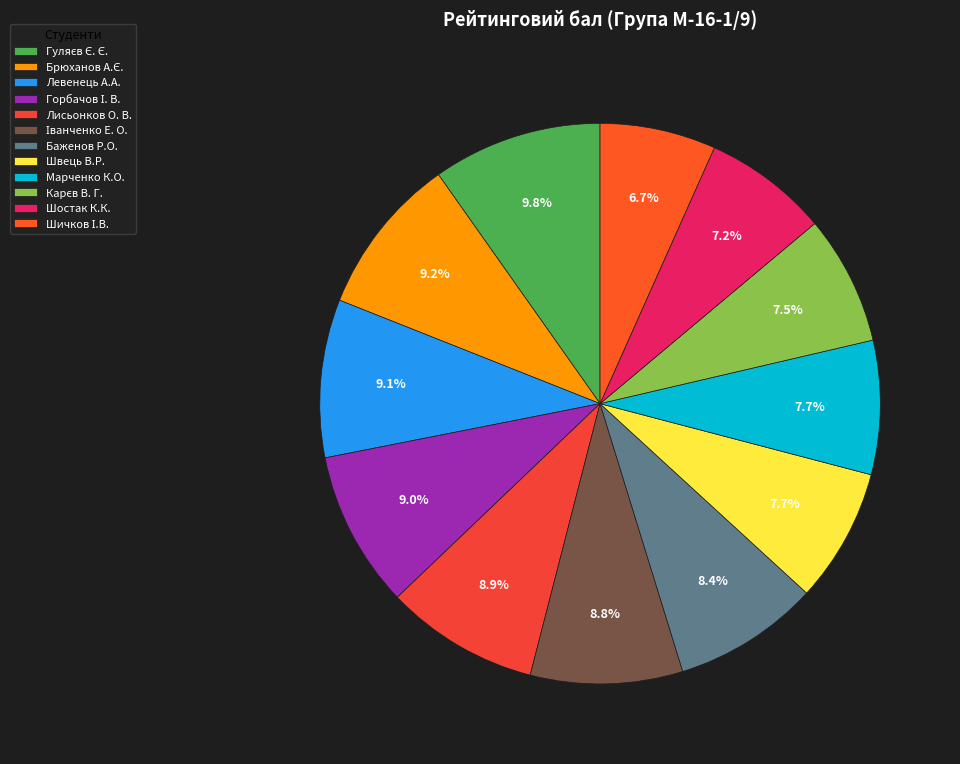

Does any single category account for the majority?

No